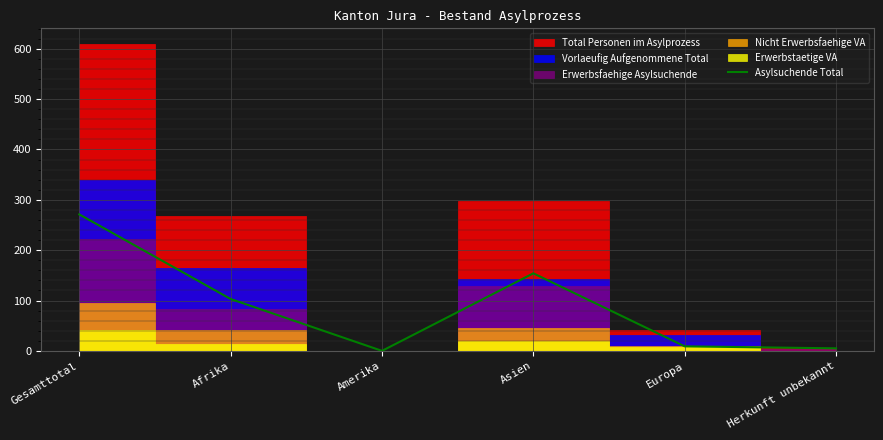

Rank the categories by value from lowest to highest.

Amerika, Herkunft unbekannt, Europa, Afrika, Asien, Gesamttotal